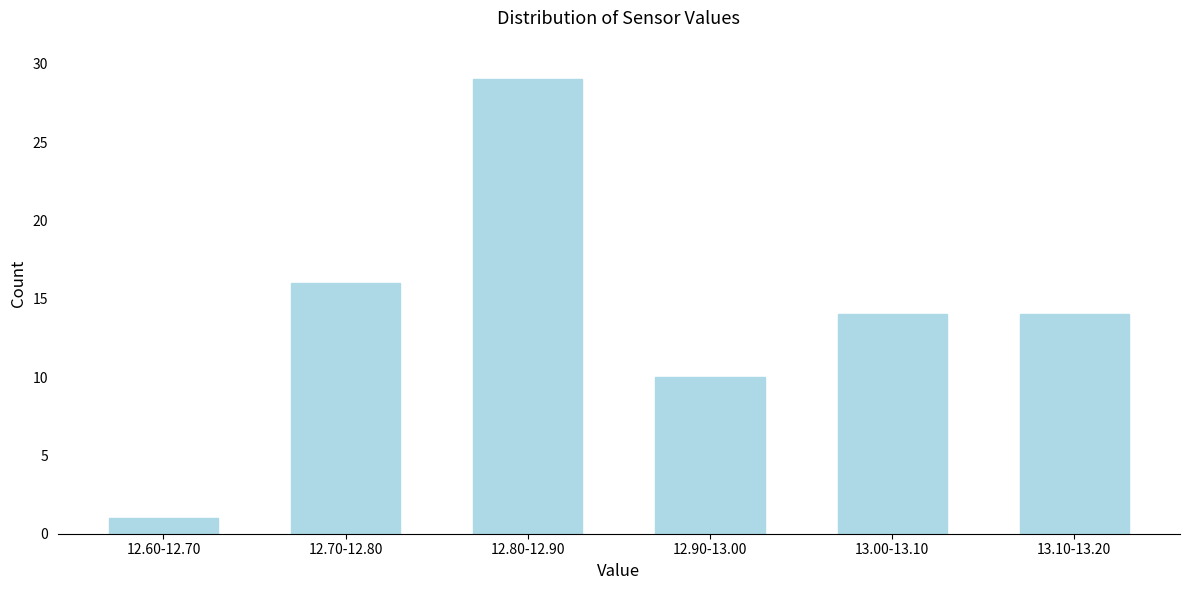

Reading right to left, list all the values displayed in this chart.

13.10-13.20=14	13.00-13.10=14	12.90-13.00=10	12.80-12.90=29	12.70-12.80=16	12.60-12.70=1